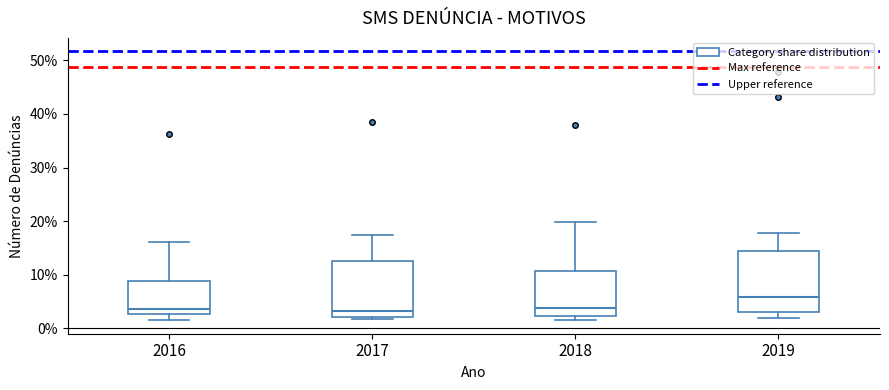

Where does the lower whisker of the box at x = 2016 end on the y-axis? The values are not printed on the chart, so give them approximately, as read against the axis.

2